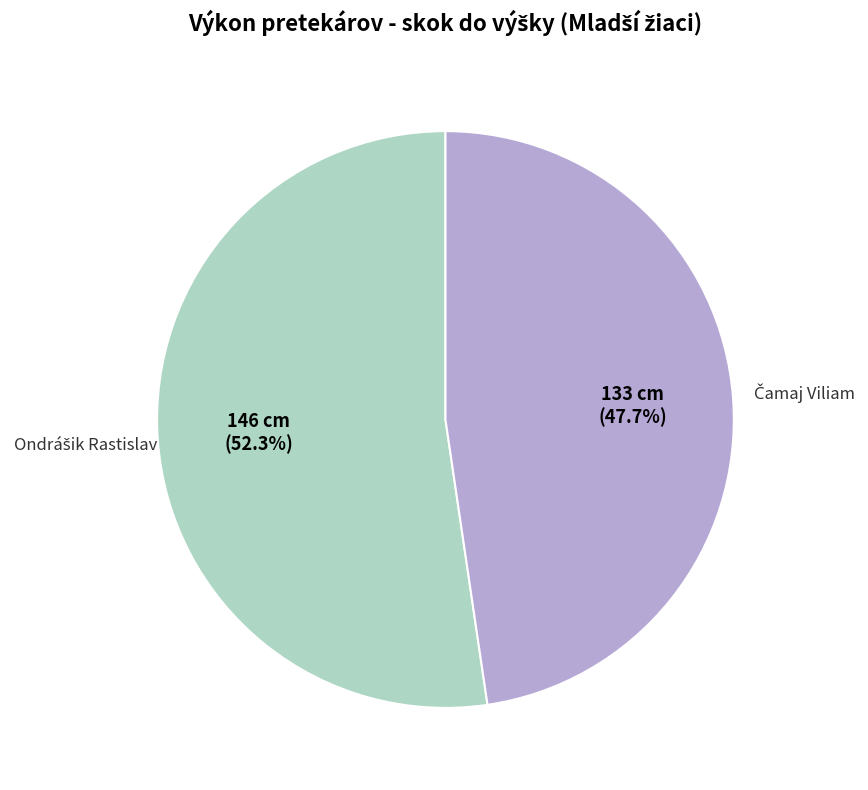

How many segments does this pie chart have?

2